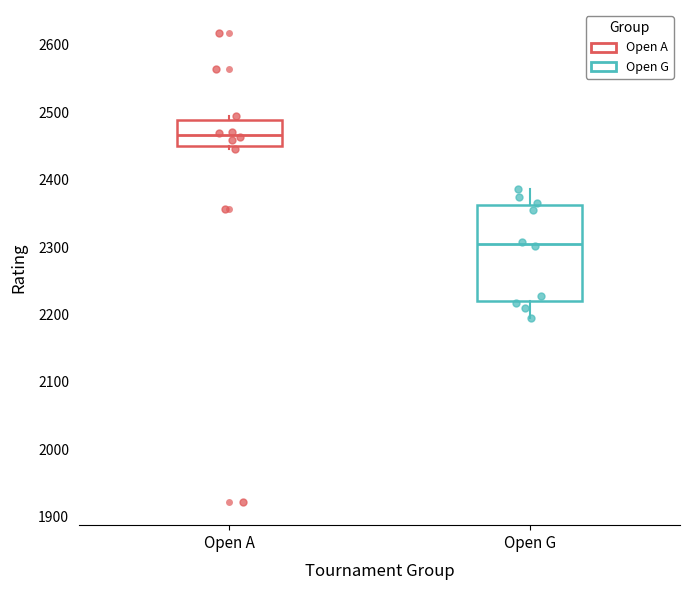

Reading left to right, read every box against the y-axis: the position of its median line, the range the box covers, and the ends of its whiskers. The values are not printed on the chart, so give them approximately, as read against the axis.

Open A: median 2470, box 2450 to 2490, whiskers 2450 (just below the box's lower edge) to 2500
Open G: median 2300, box 2220 to 2360, whiskers 2200 to 2390